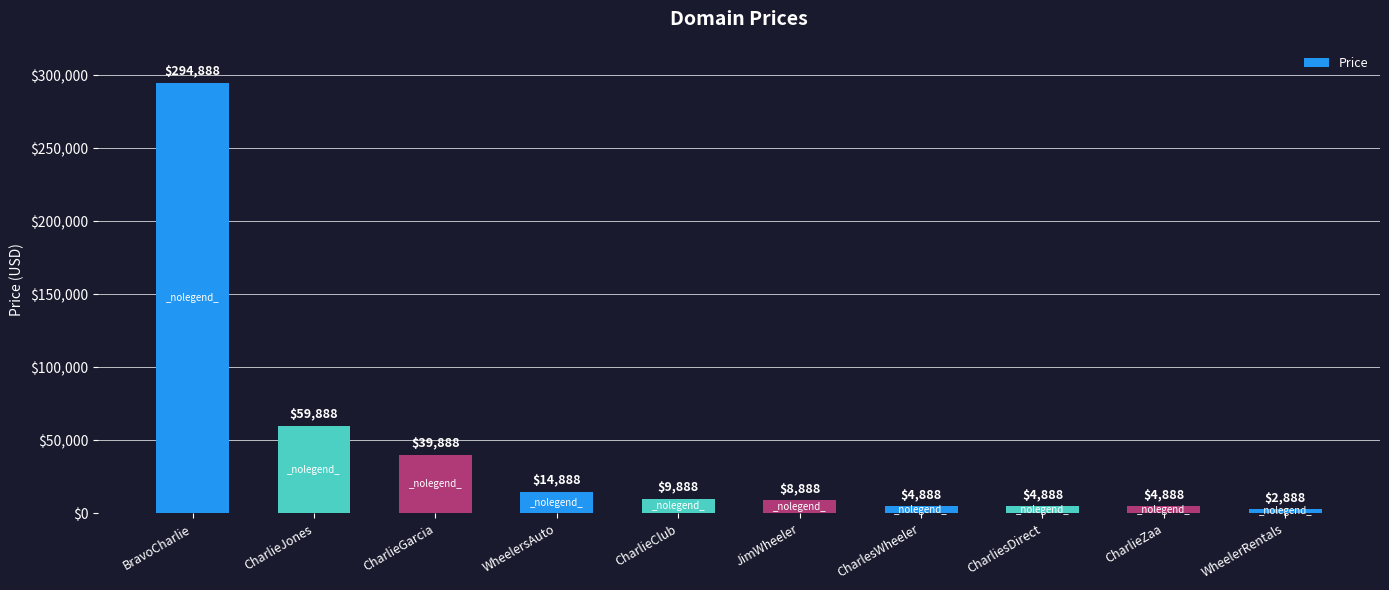

What is the difference between the values at CharliesDirect and CharlieClub?

5000